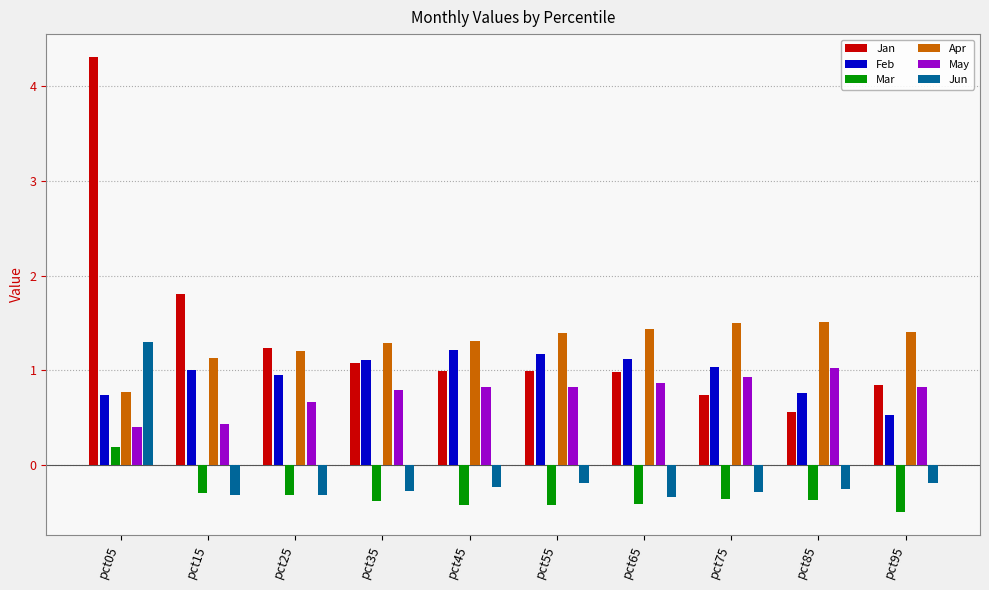

At which category is the sum across all series the highest?

pct05